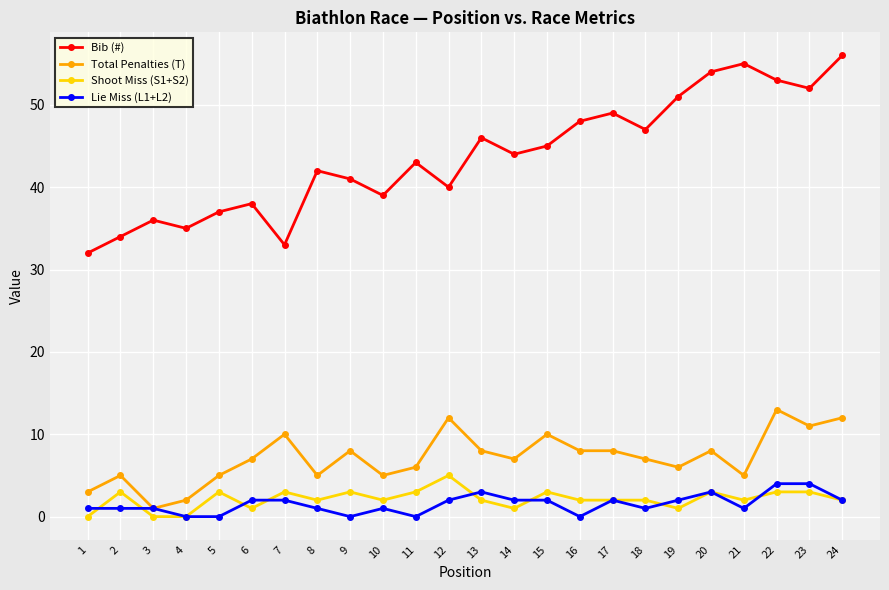

How many data points in Lie Miss (L1+L2) are less than 2?

12